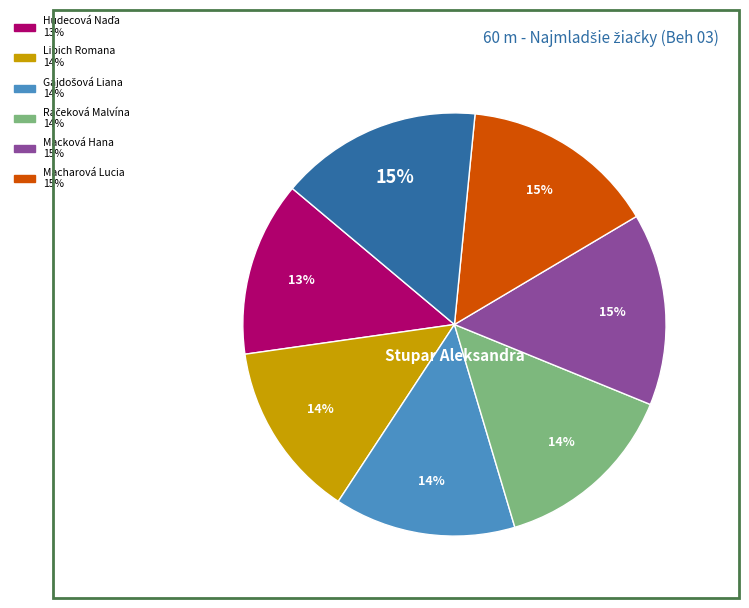

To the nearest percent, what is the average slice percentage?

14%